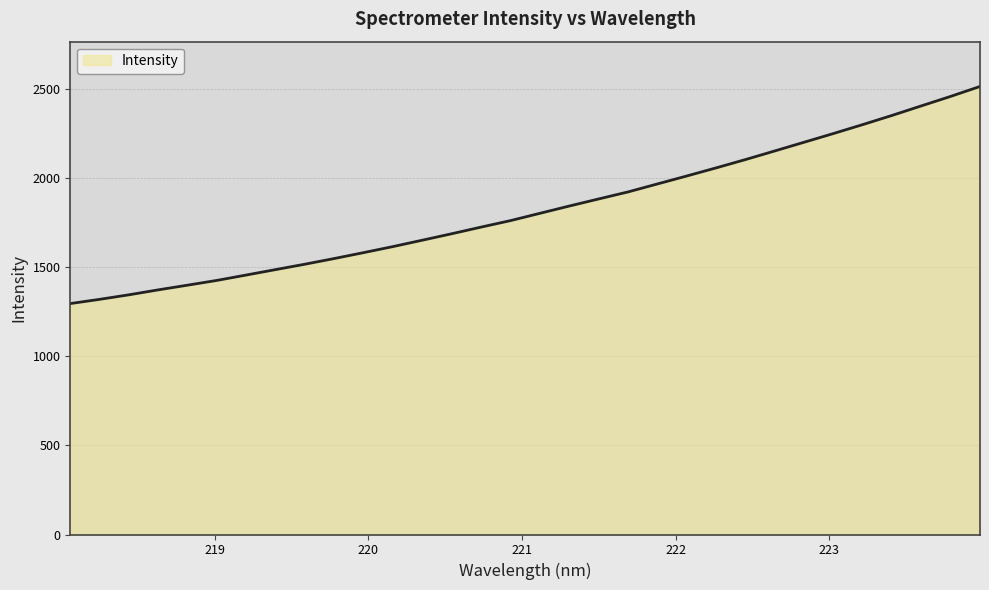

What is the smallest value displayed?

1295.9